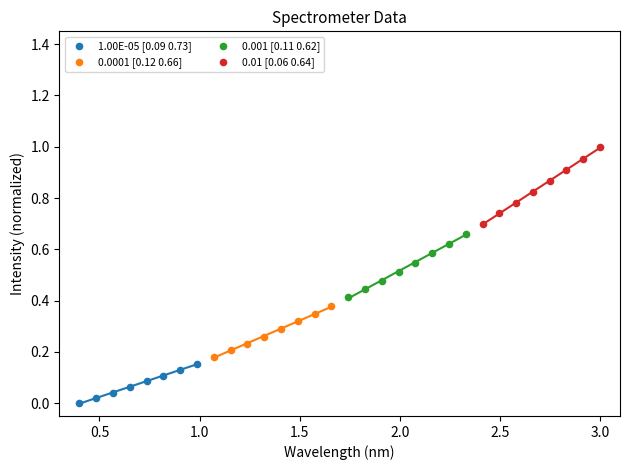

Which series contains the lowest Y value?

1.00E-05 [0.09 0.73]